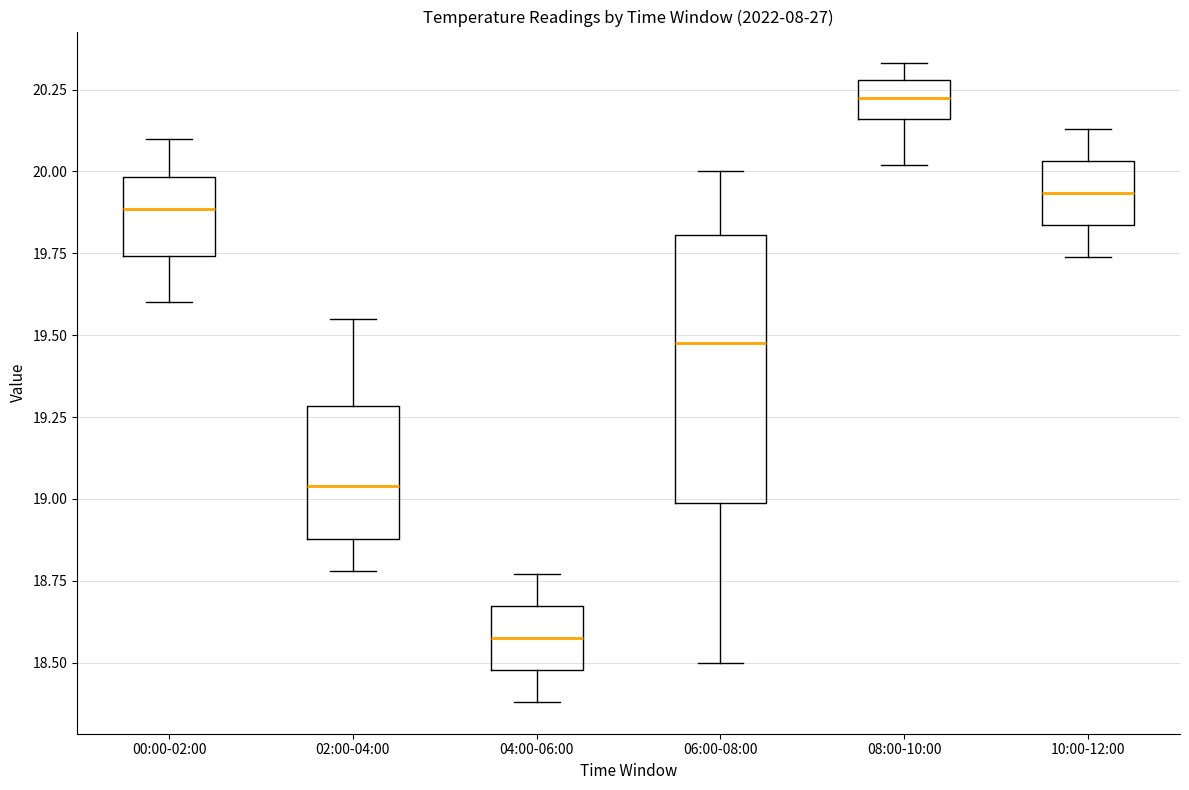

Which box's median line is the lowest?

04:00-06:00